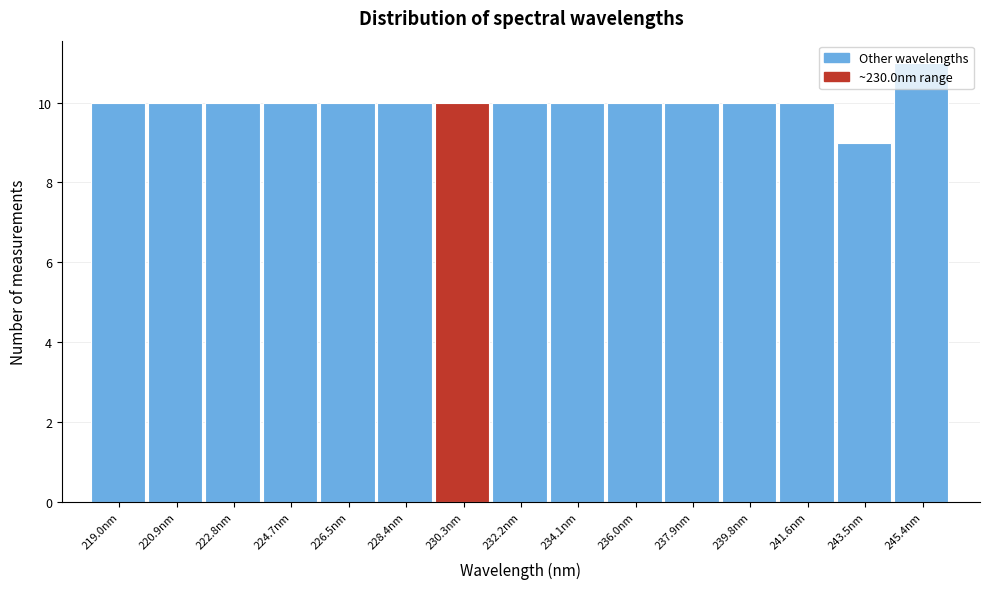

What is the height of the bar covering 238.8 to 240.6 on the x-axis? Neither the bar edges nor the heights are printed on the chart, so give them approximately, as read against the axes.

10